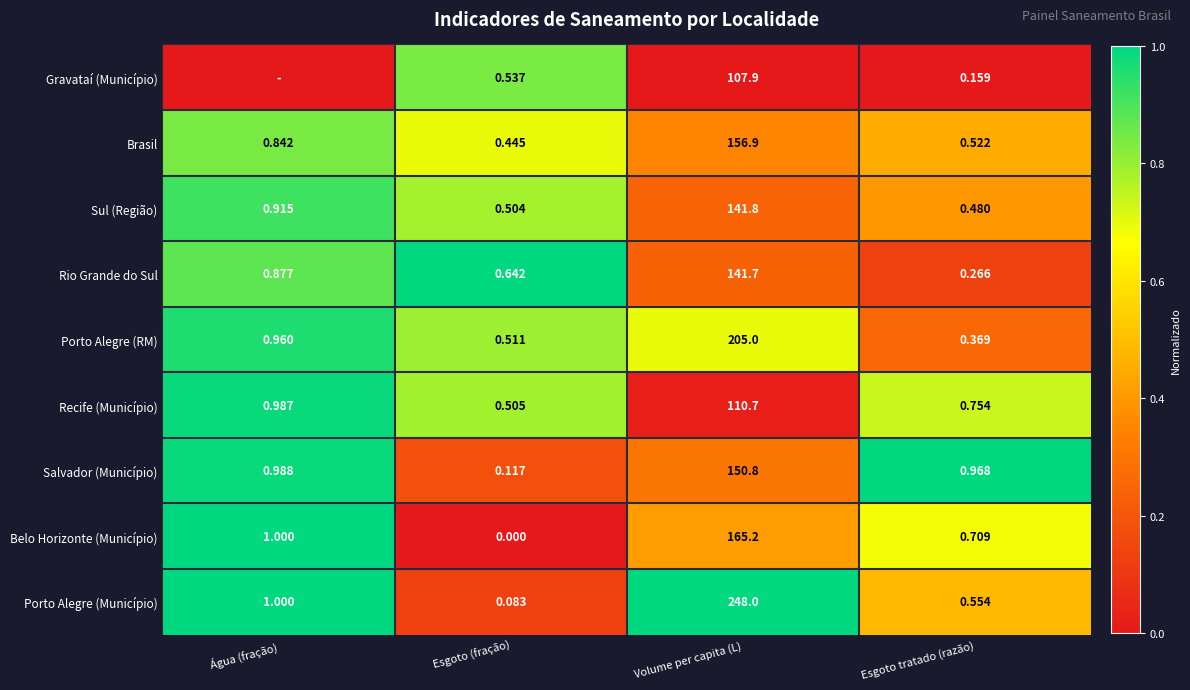

Is the value of Porto Alegre (Município) at Volume per capita (L) greater than the value of Rio Grande do Sul at Esgoto (fração)?

Yes